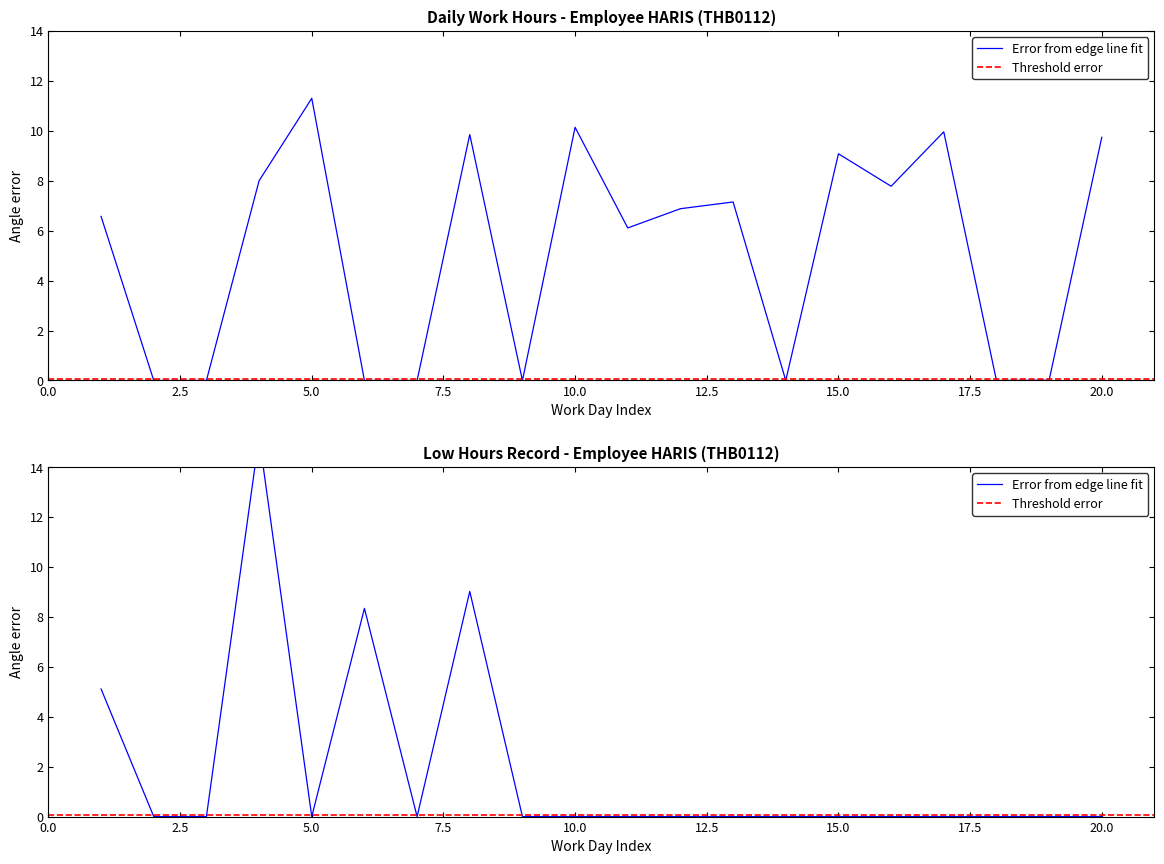

What is the difference between the maximum and minimum values in the Error from edge line fit series?

11.3